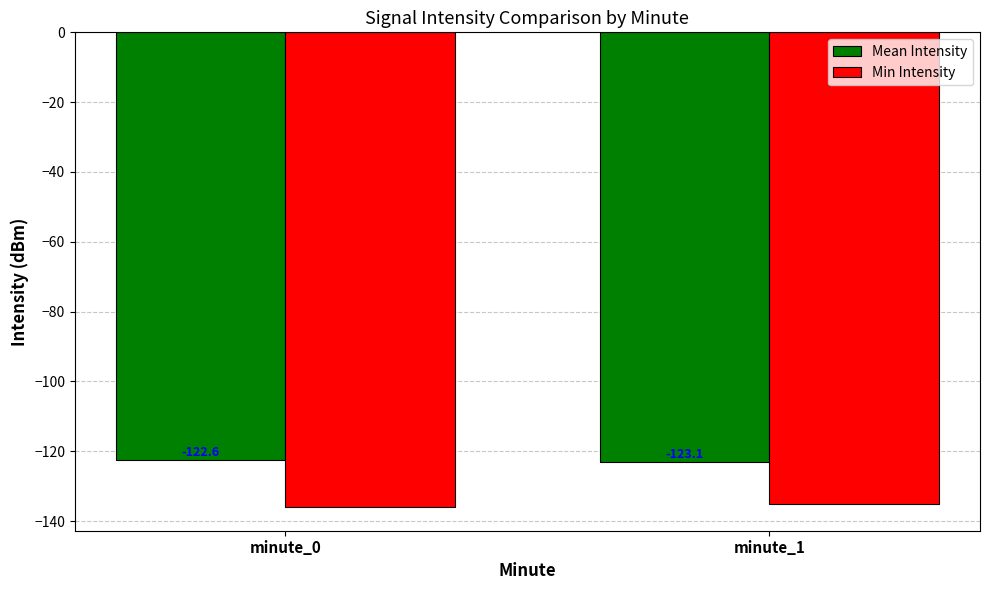

Does the chart contain stacked bars?

No